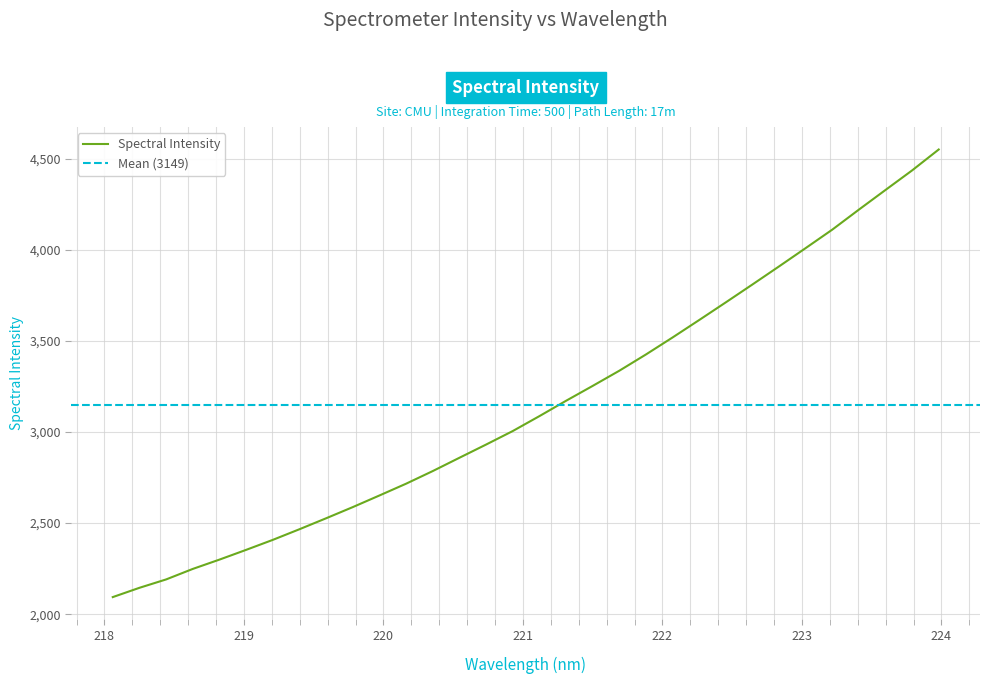

How many lines are shown in the chart?

1